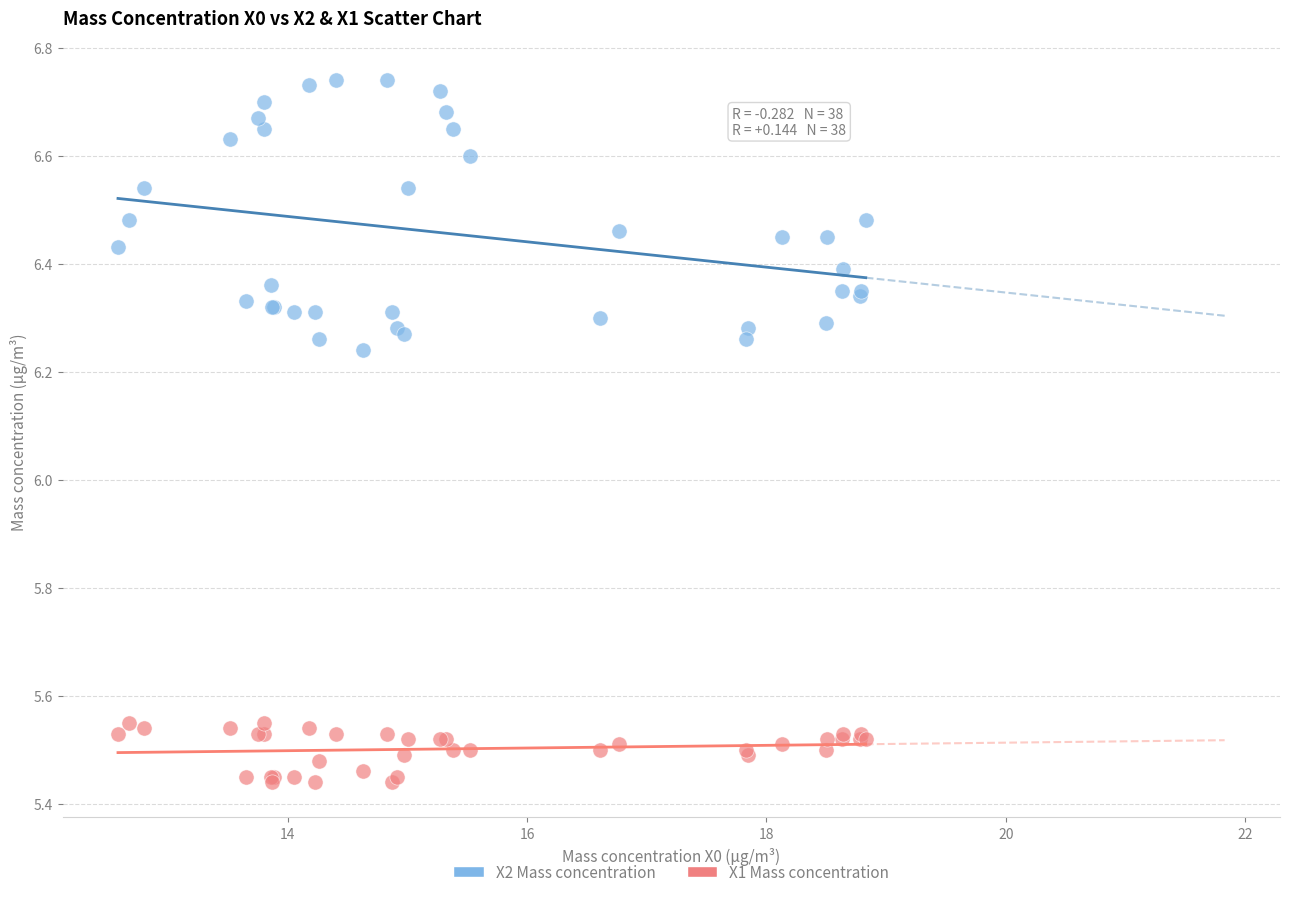

Which series has the largest Y range (max minus min)?

X2 Mass concentration